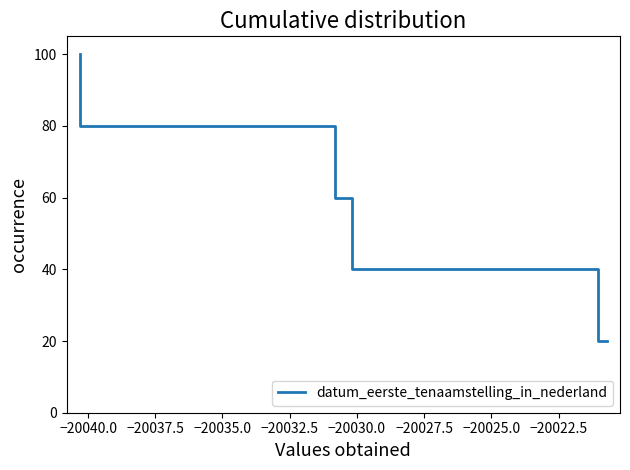

The chart shows a value of 172 at −20032.5. True or false?

False